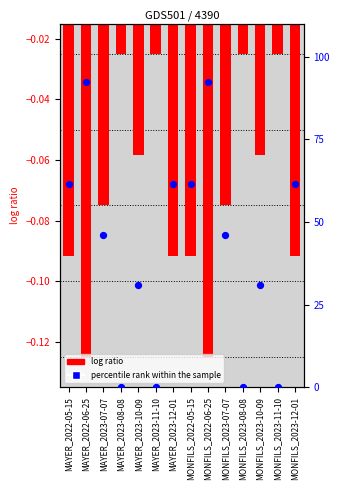

Which series has the largest total across all categories?

percentile rank within the sample